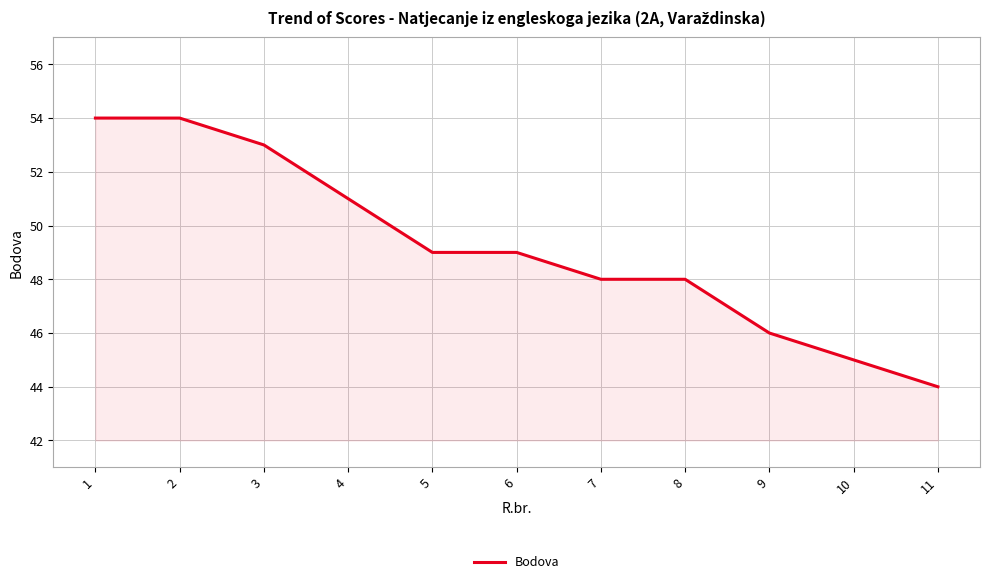

Reading left to right, what are all the values shown in this chart?

54	54	53	51	49	49	48	48	46	45	44